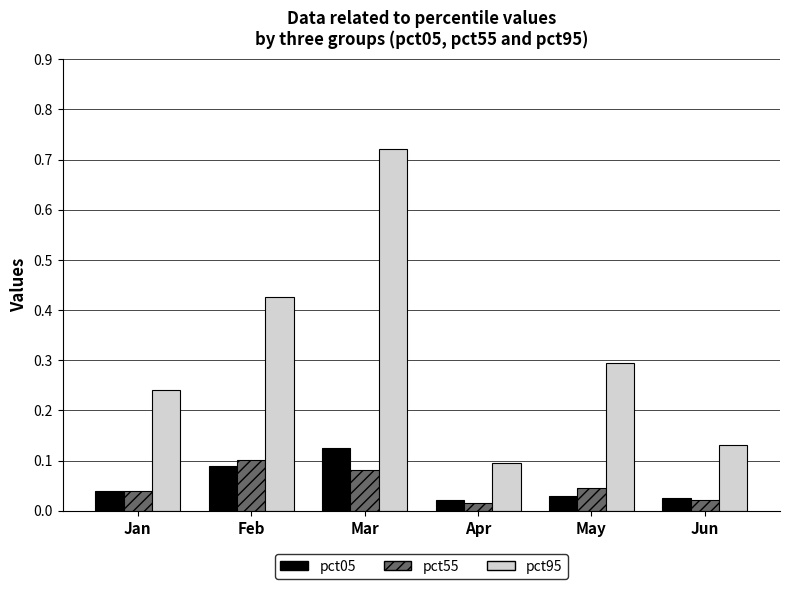

Which series has the widest spread of values?

pct95